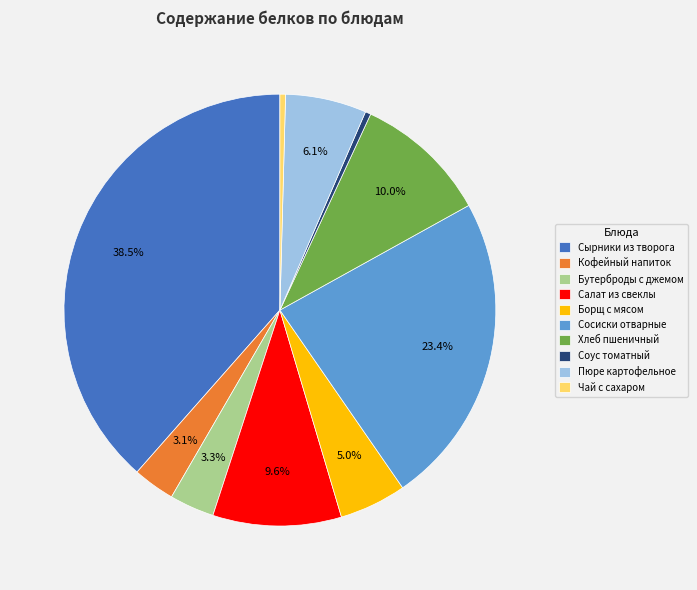

Count the number of slices in the pie.

10